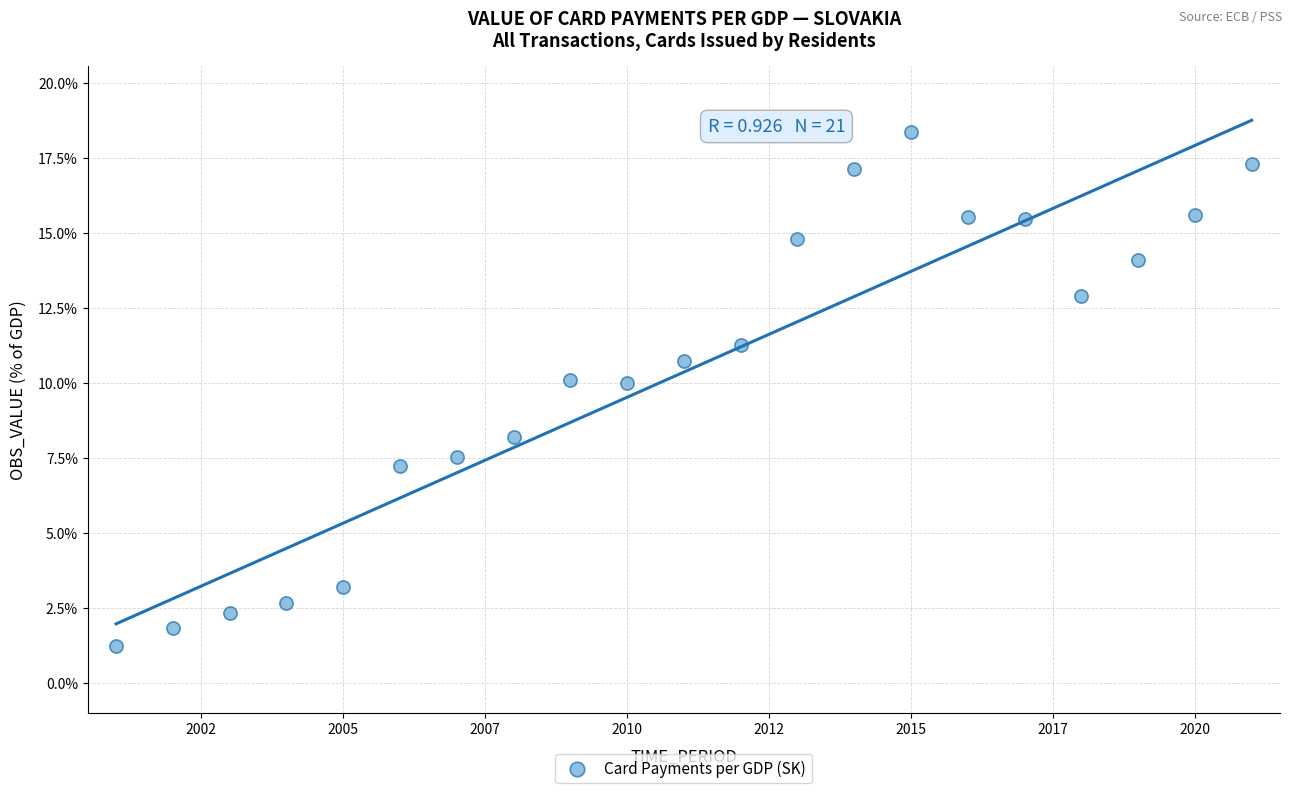

What is the range of X values (max minus min)?

20.0